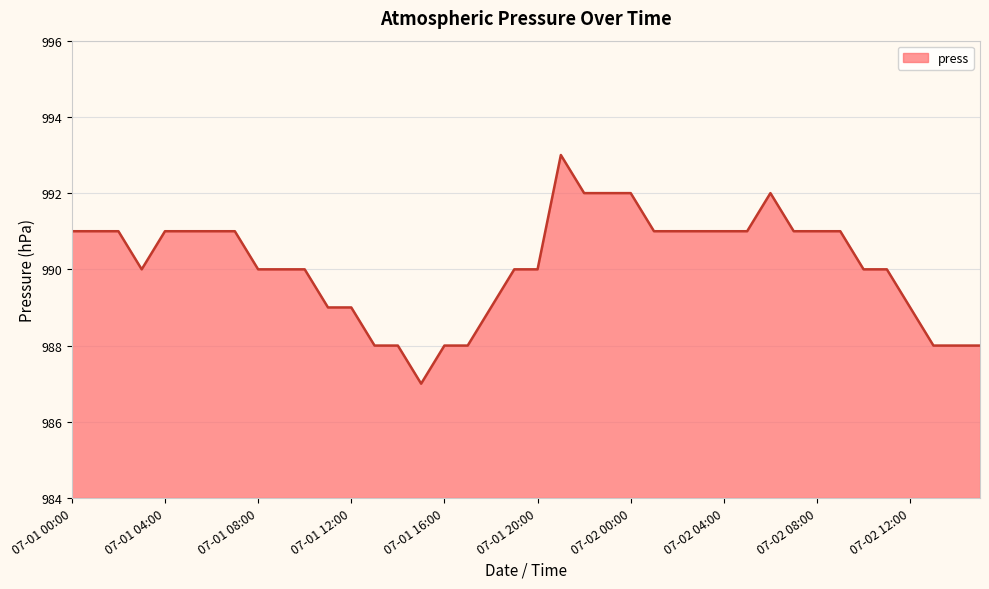

What is the difference between the maximum and minimum values?

6